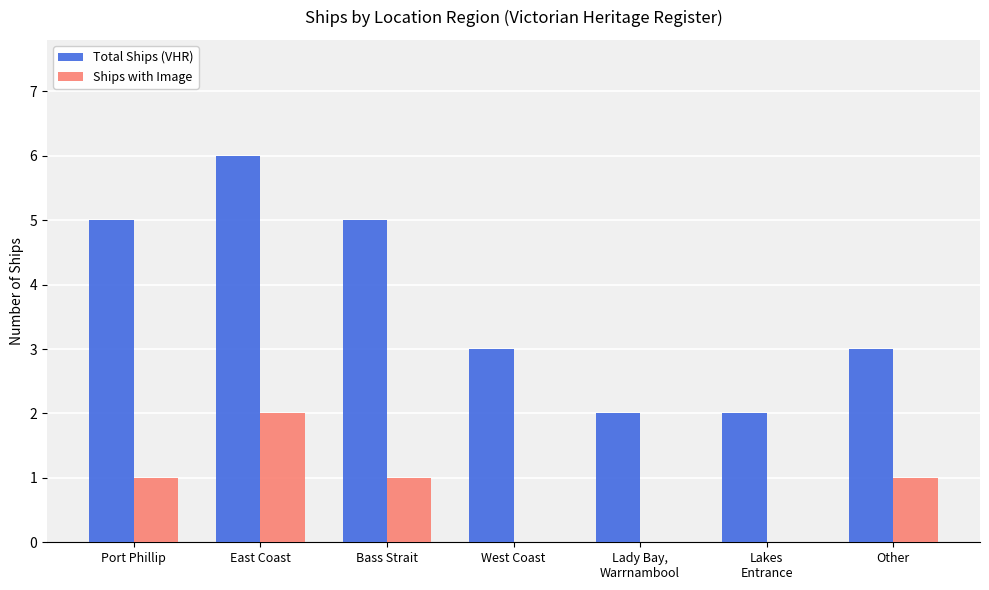

Count the number of categories in the chart.

7